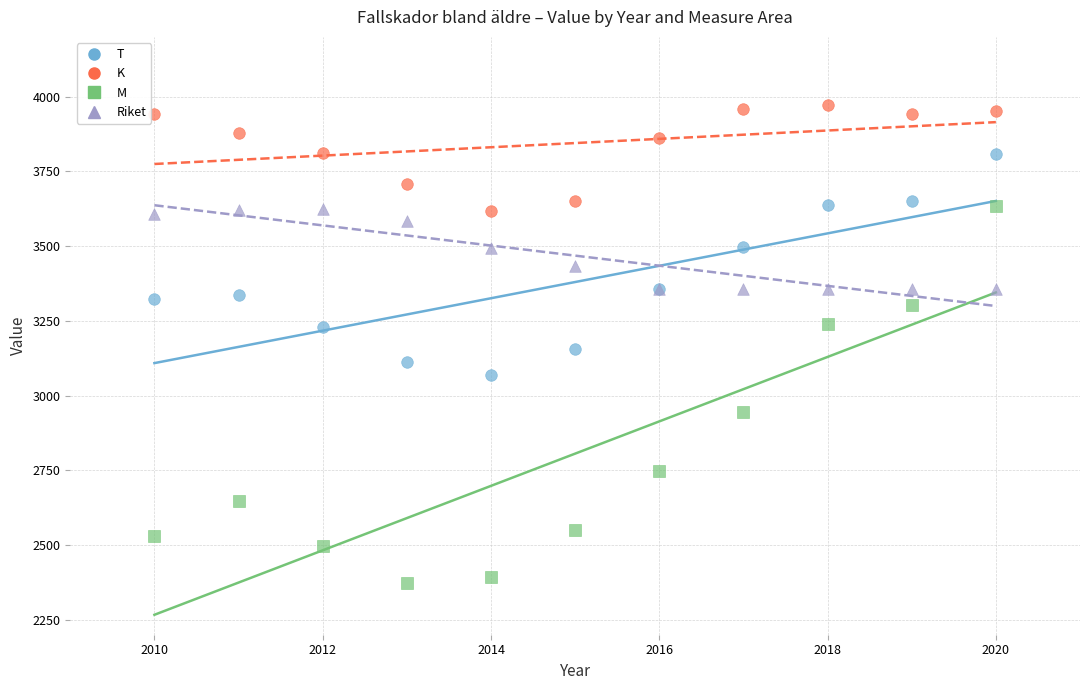

Which series contains the highest Y value?

K